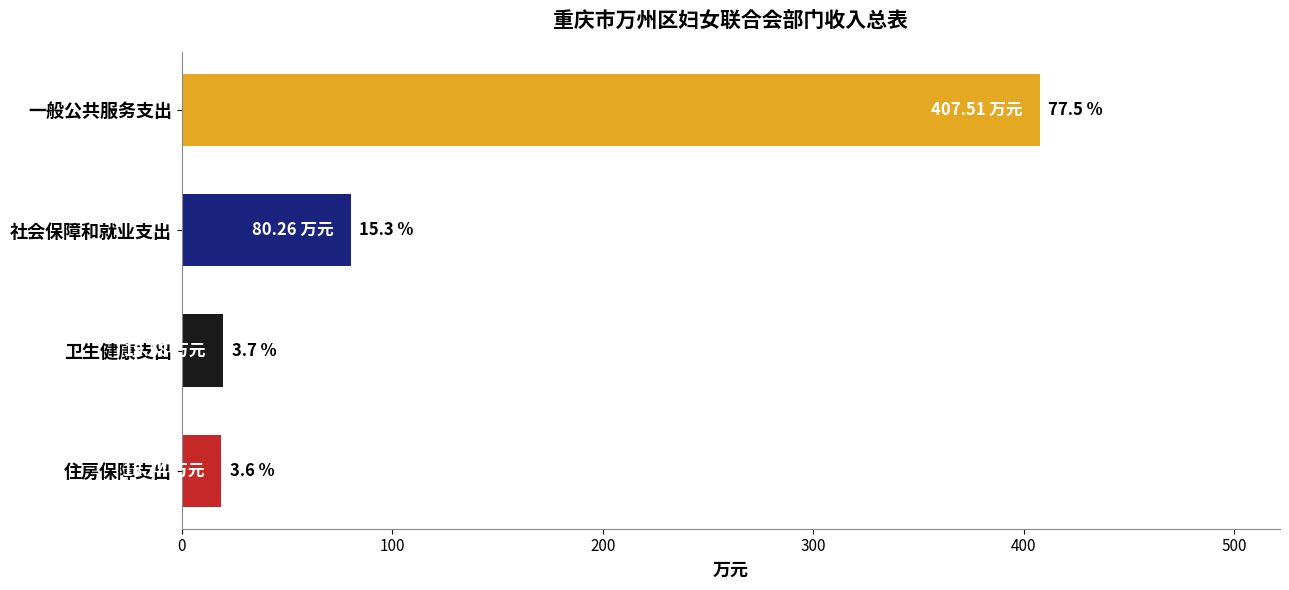

What is the greatest value displayed?

407.5